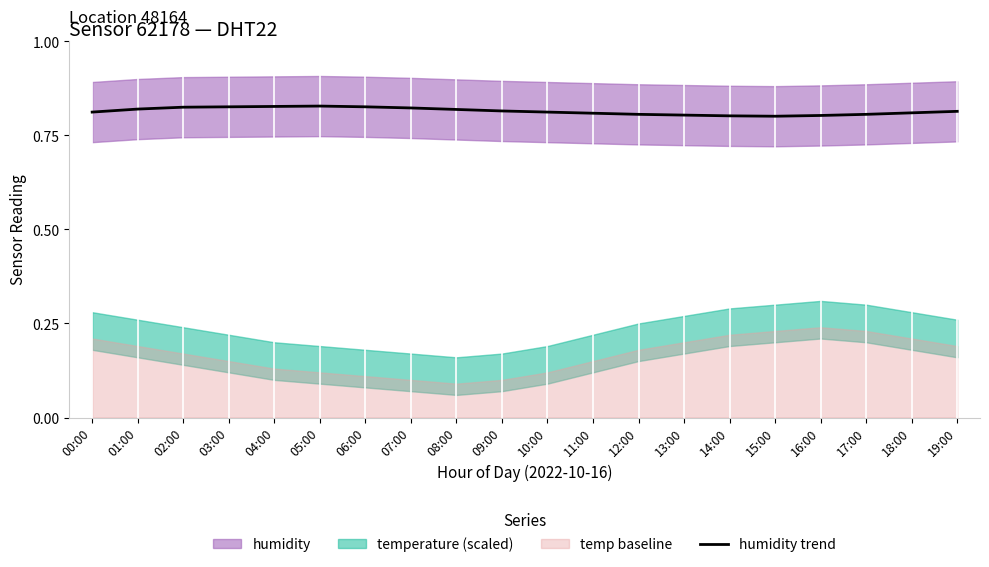

At which category does the chart reach its peak across all series?

05:00